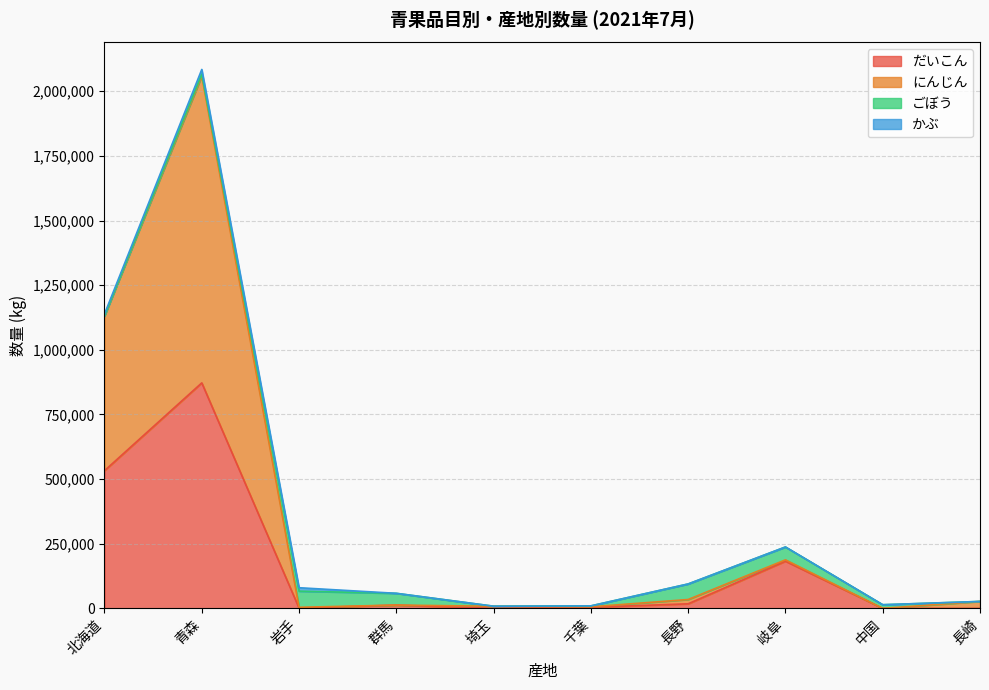

At which label is だいこん closest to 436085?

北海道